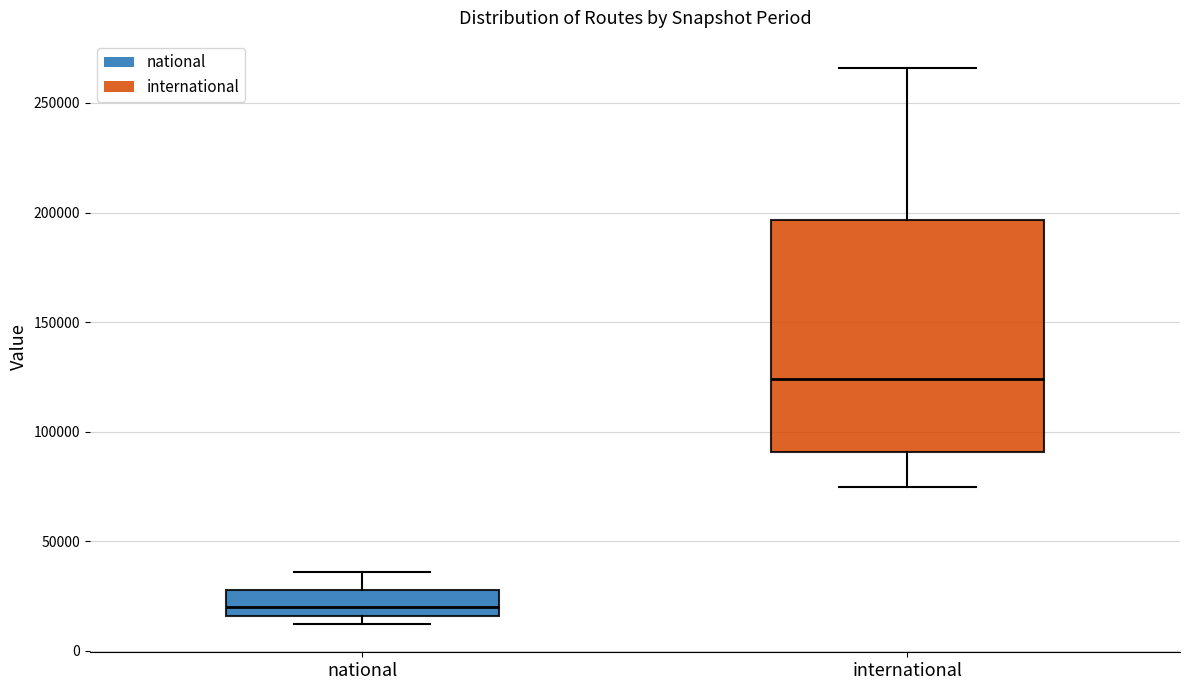

Which box is the tallest, from its lower edge to its upper edge?

international